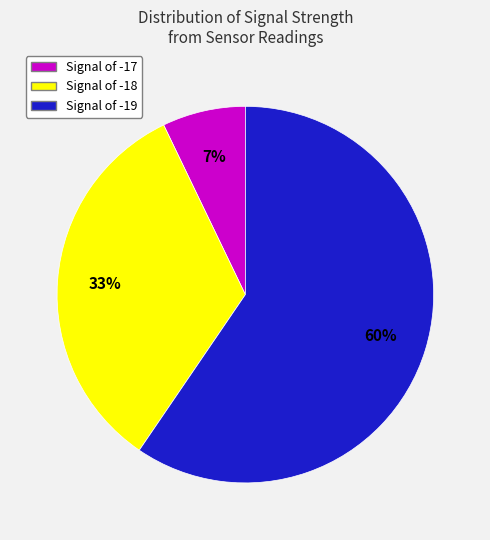

To the nearest percent, what is the average slice percentage?

33%